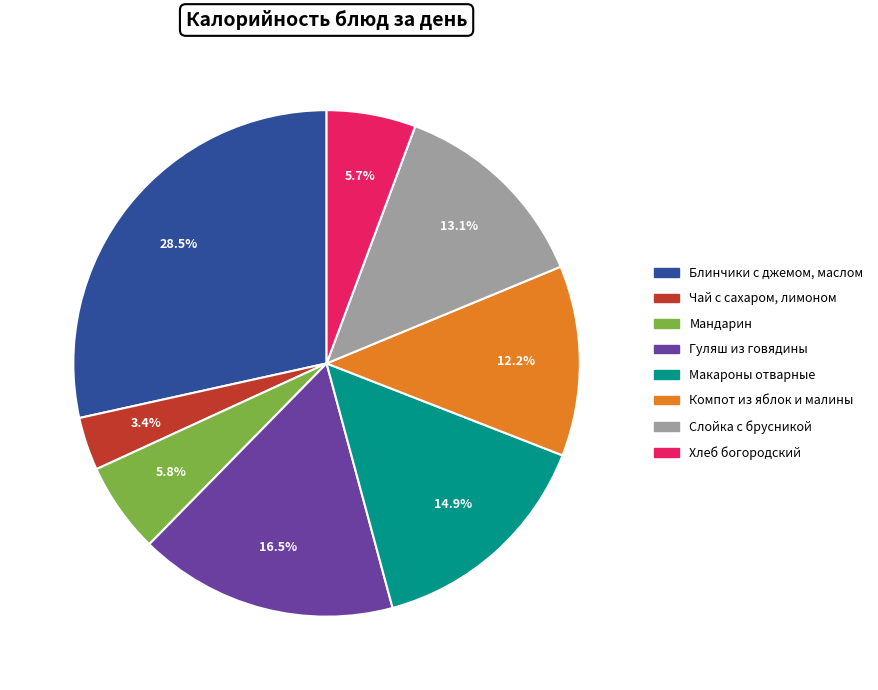

To the nearest percent, what is the average slice percentage?

12%